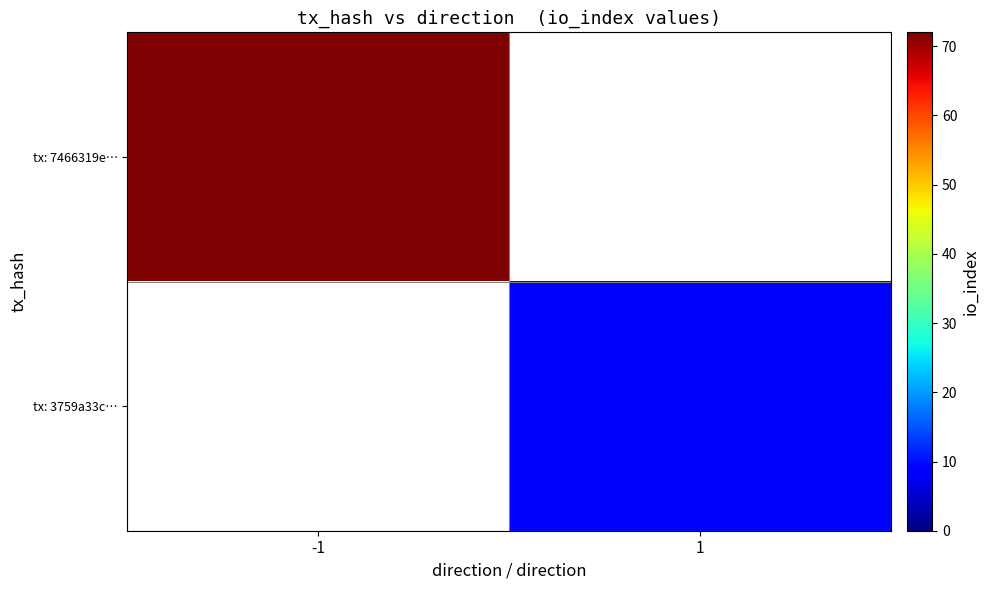

Rank the series by their average value, from highest to lowest.

tx: 7466319e…, tx: 3759a33c…